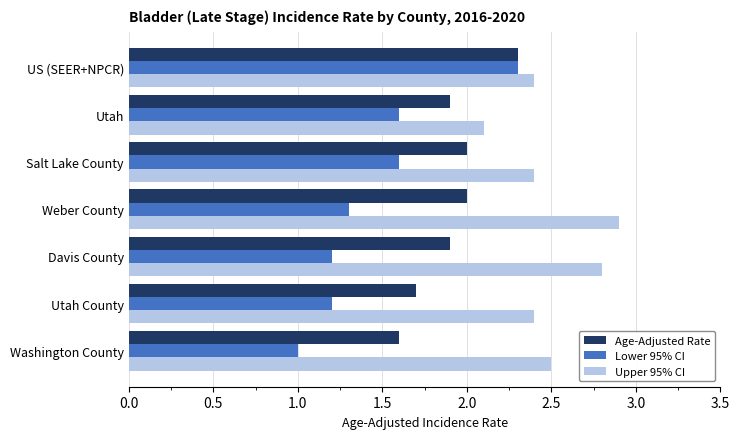

Is it true that Age-Adjusted Rate equals 2.0 at Weber County?

True